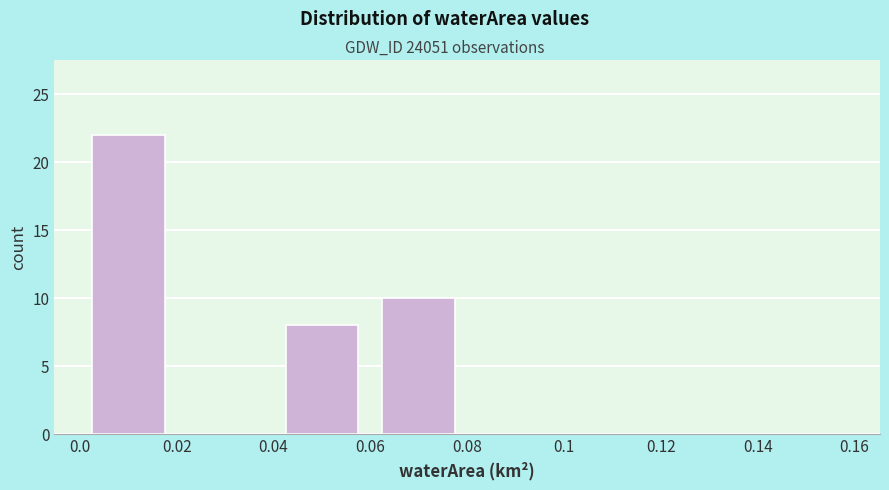

Which range on the x-axis has the tallest bar?

0.0 to 0.02